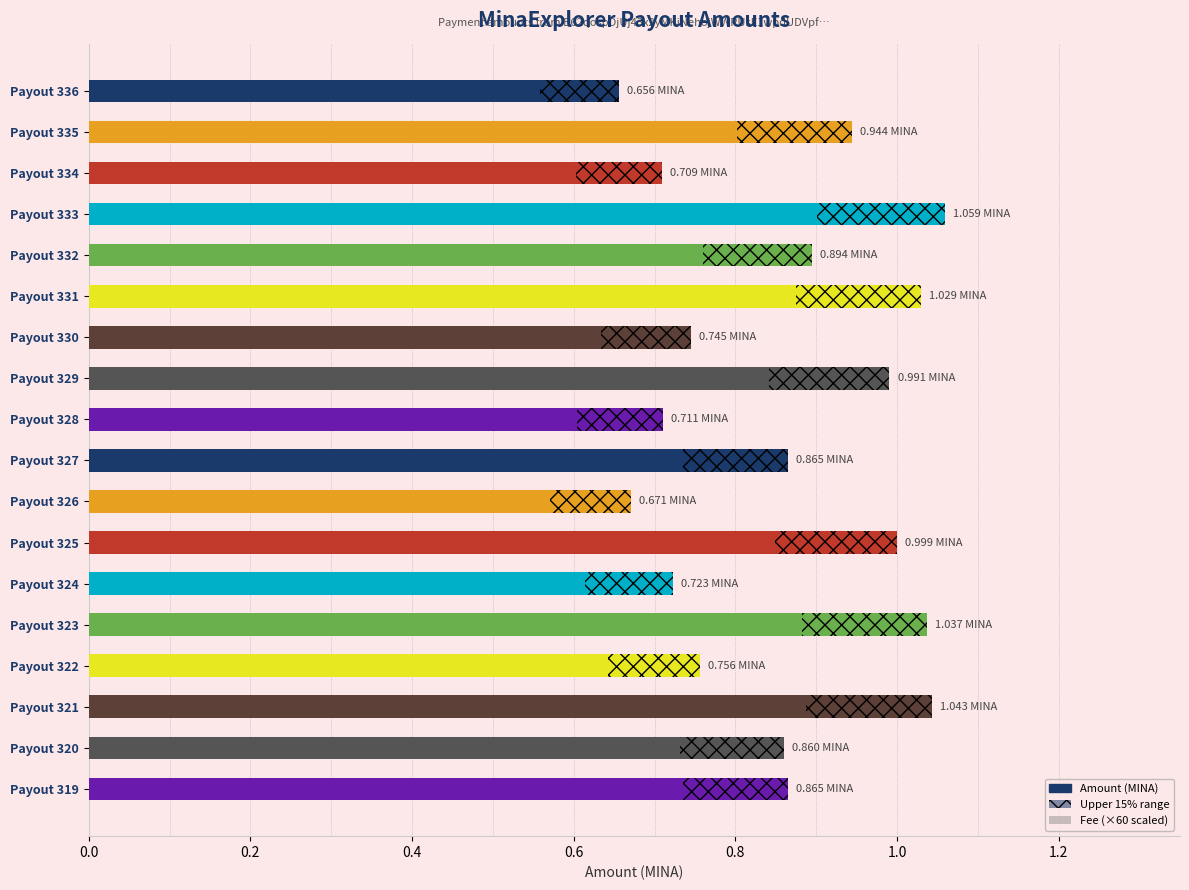

Reading left to right, extract all data points from this chart.

Amount: 0.7	0.9	0.7	1.1	0.9	1.0	0.7	1.0	0.7	0.9	0.7	1.0	0.7	1.0	0.8	1.0	0.9	0.9
Fee (×60 scaled): 0.2	0.2	0.2	0.2	0.2	0.2	0.2	0.2	0.2	0.2	0.2	0.2	0.2	0.2	0.2	0.2	0.2	0.2